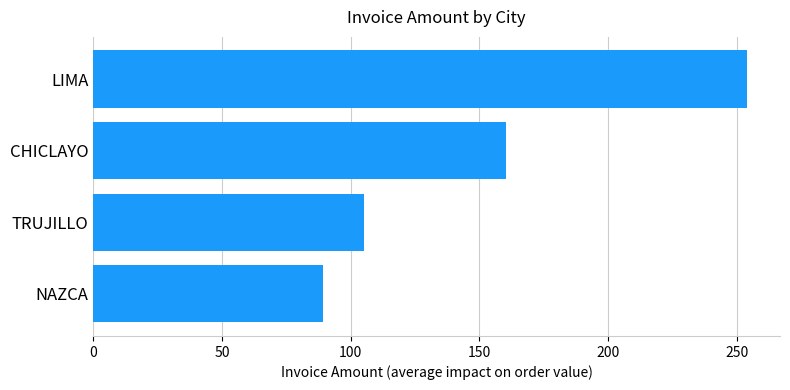

How many distinct data groups are displayed?

1